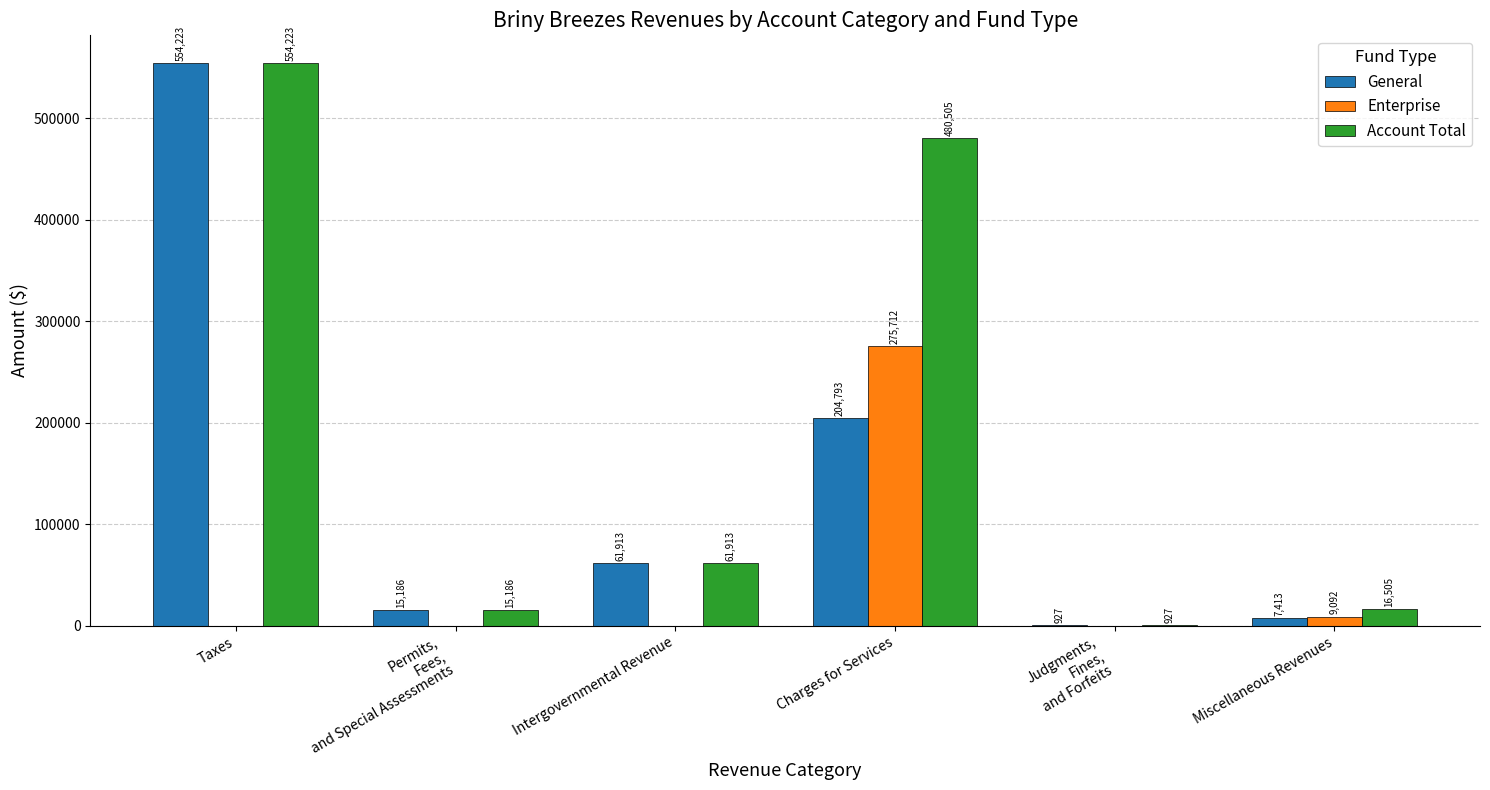

How many groups of bars are there?

6